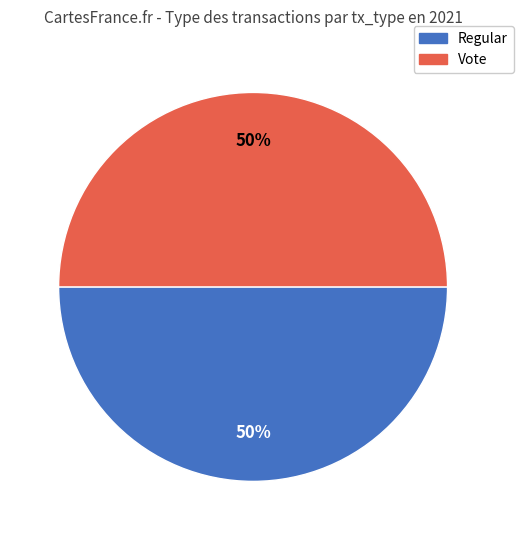

To the nearest percent, what portion does Vote represent?

50%